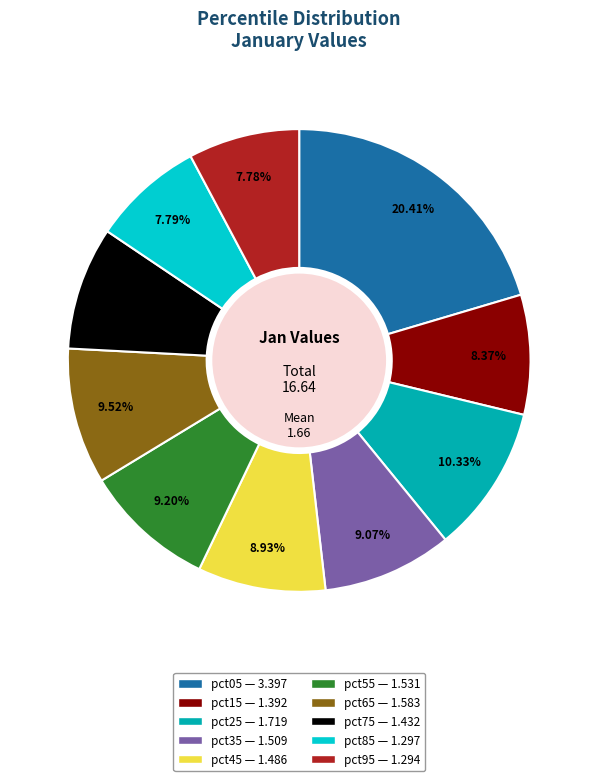

Do pct65 and pct85 together represent more than half of the pie?

No